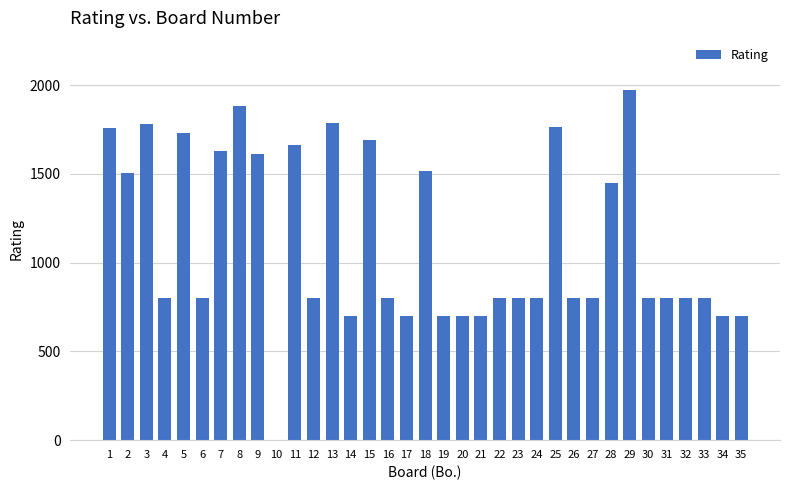

Is it true that the value at 8 is 3311?

False